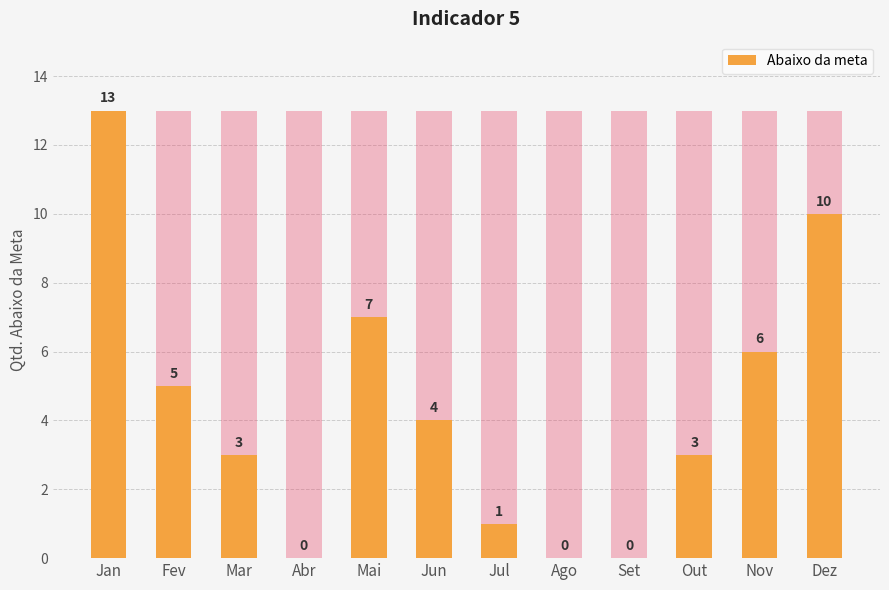

Is it true that the value at Out is 3?

True